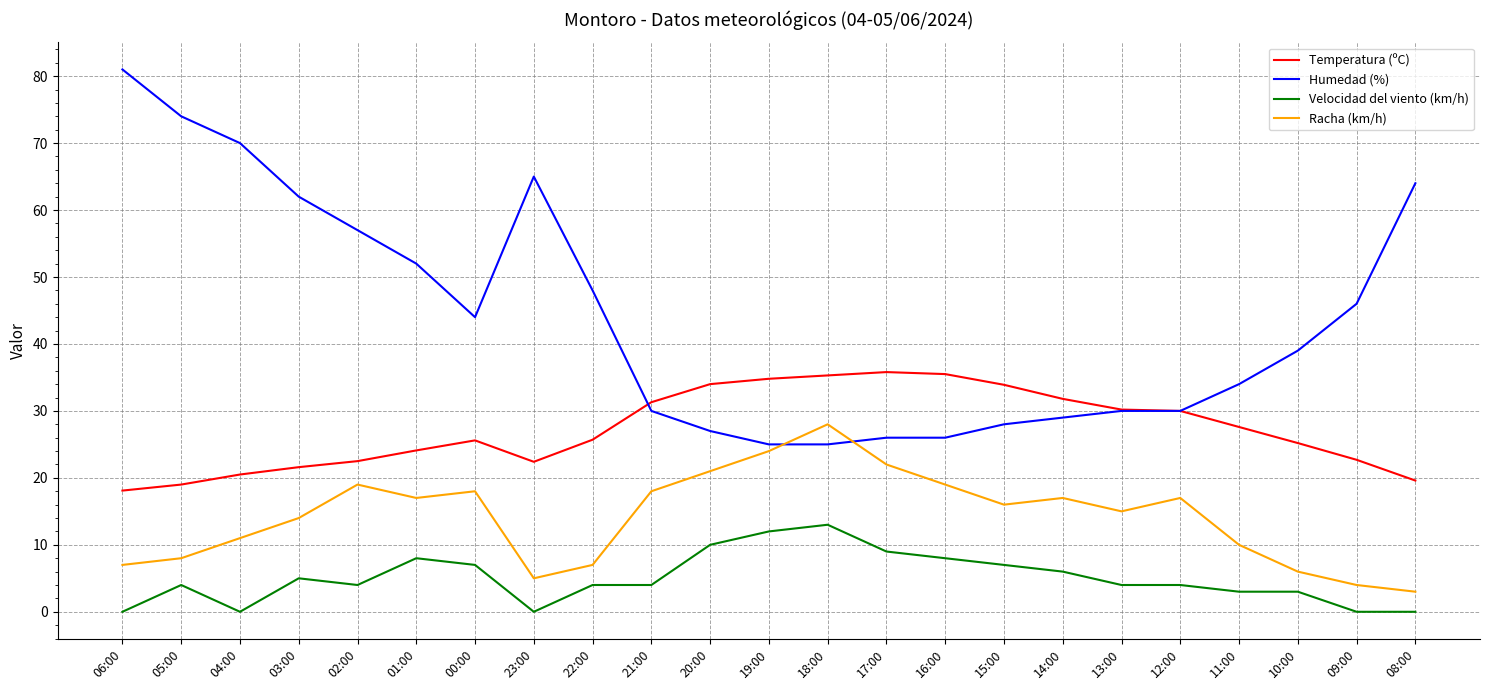

At 16:00, list the series in order from largest to smallest.

Temperatura (ºC), Humedad (%), Racha (km/h), Velocidad del viento (km/h)